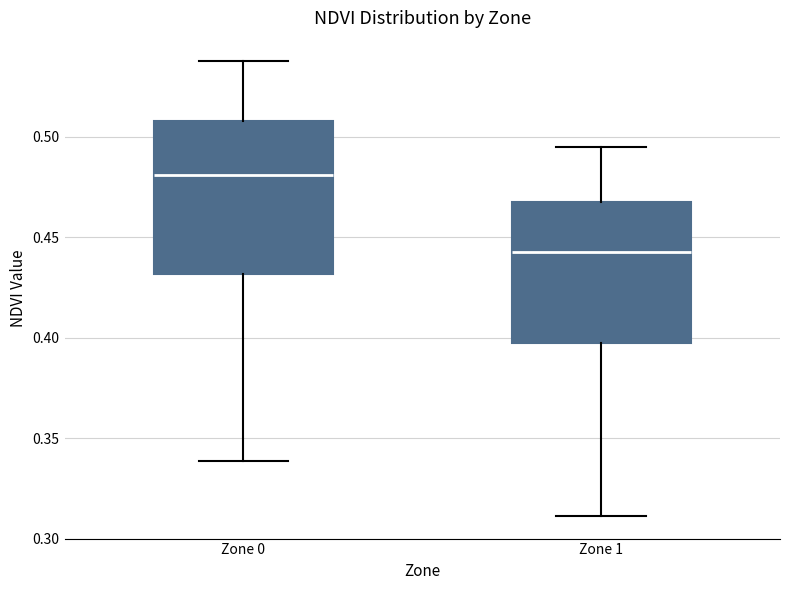

Where is the lower edge of the box for Zone 1 on the y-axis? The values are not printed on the chart, so give them approximately, as read against the axis.

0.395